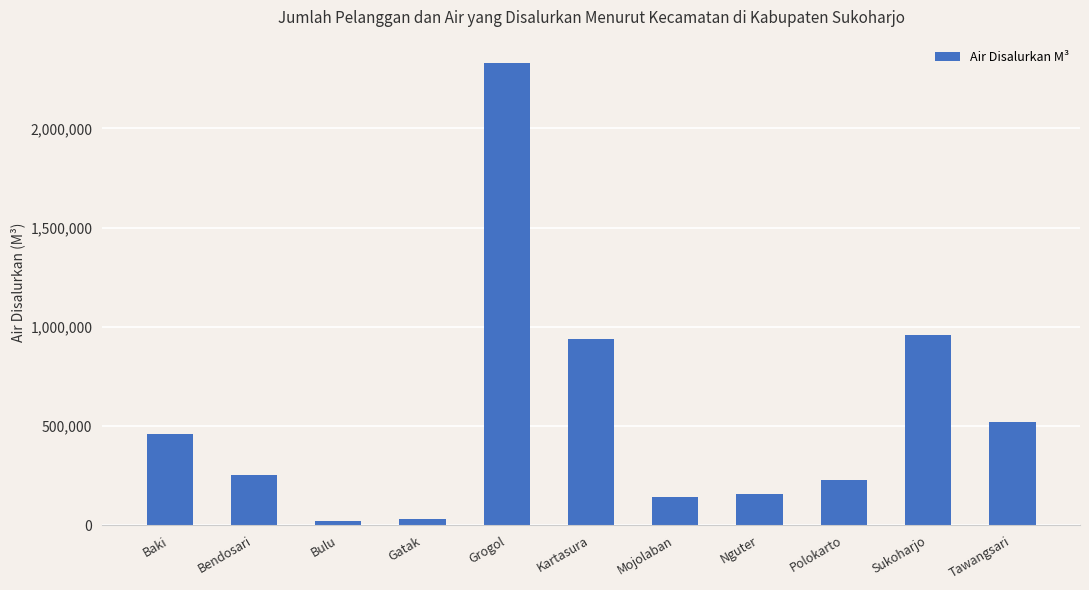

What is the smallest value displayed?

23367